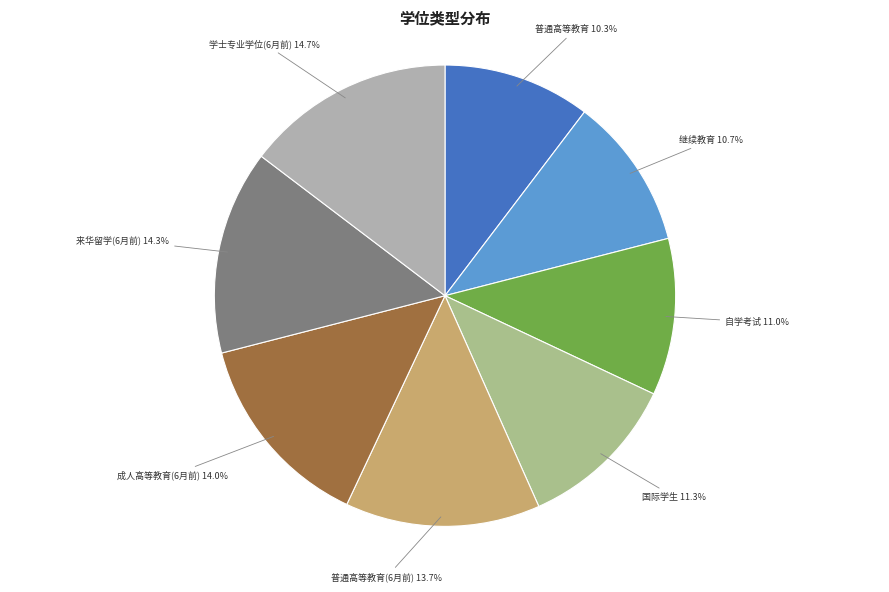

Is there a majority slice in this chart?

No